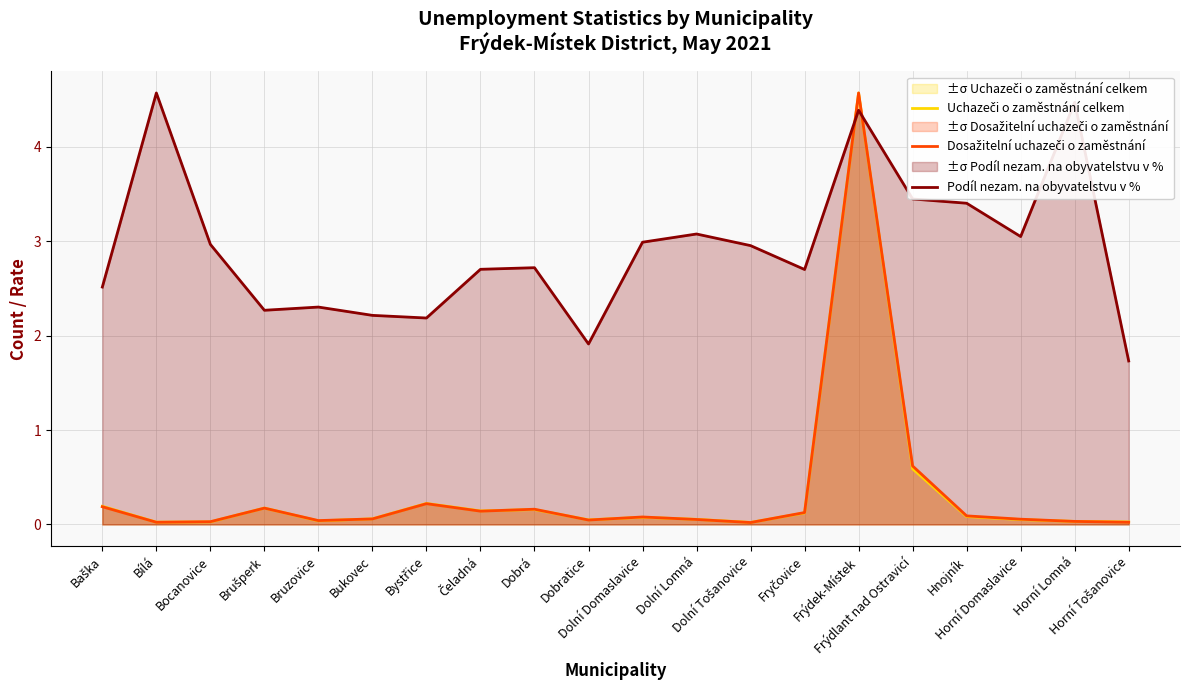

Reading right to left, what are all the values shown in this chart?

Uchazeči o zaměstnání celkem: Horní Tošanovice=0.0	Horní Lomná=0.0	Horní Domaslavice=0.1	Hnojník=0.1	Frýdlant nad Ostravicí=0.6	Frýdek-Místek=4.6	Fryčovice=0.1	Dolní Tošanovice=0.0	Dolní Lomná=0.1	Dolní Domaslavice=0.1	Dobratice=0.0	Dobrá=0.2	Čeladná=0.1	Bystřice=0.2	Bukovec=0.1	Bruzovice=0.0	Brušperk=0.2	Bocanovice=0.0	Bílá=0.0	Baška=0.2
Dosažitelní uchazeči o zaměstnání: Horní Tošanovice=0.0	Horní Lomná=0.0	Horní Domaslavice=0.1	Hnojník=0.1	Frýdlant nad Ostravicí=0.6	Frýdek-Místek=4.6	Fryčovice=0.1	Dolní Tošanovice=0.0	Dolní Lomná=0.1	Dolní Domaslavice=0.1	Dobratice=0.0	Dobrá=0.2	Čeladná=0.1	Bystřice=0.2	Bukovec=0.1	Bruzovice=0.0	Brušperk=0.2	Bocanovice=0.0	Bílá=0.0	Baška=0.2
Podíl nezam. na obyvatelstvu v %: Horní Tošanovice=1.7	Horní Lomná=4.5	Horní Domaslavice=3.0	Hnojník=3.4	Frýdlant nad Ostravicí=3.4	Frýdek-Místek=4.4	Fryčovice=2.7	Dolní Tošanovice=3.0	Dolní Lomná=3.1	Dolní Domaslavice=3.0	Dobratice=1.9	Dobrá=2.7	Čeladná=2.7	Bystřice=2.2	Bukovec=2.2	Bruzovice=2.3	Brušperk=2.3	Bocanovice=3.0	Bílá=4.6	Baška=2.5